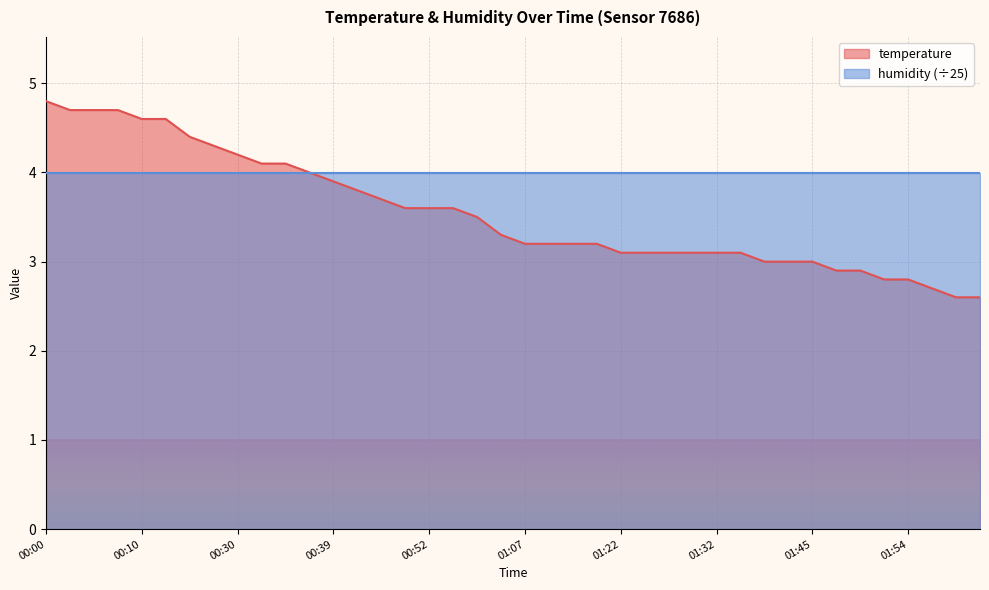

How many data points are above 3?

30